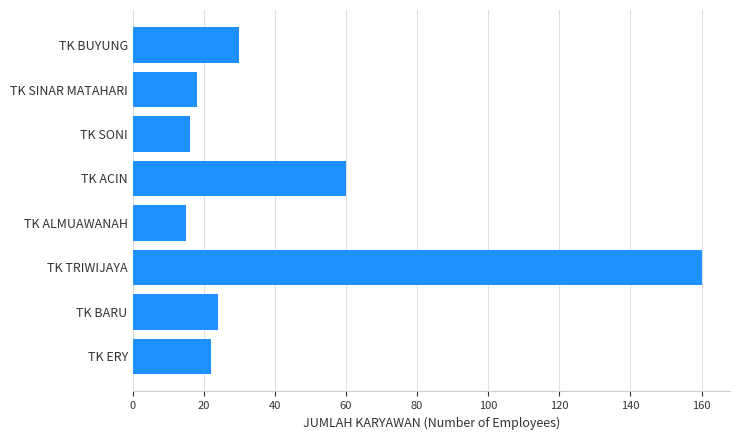

At which category does the chart reach its peak across all series?

TK TRIWIJAYA